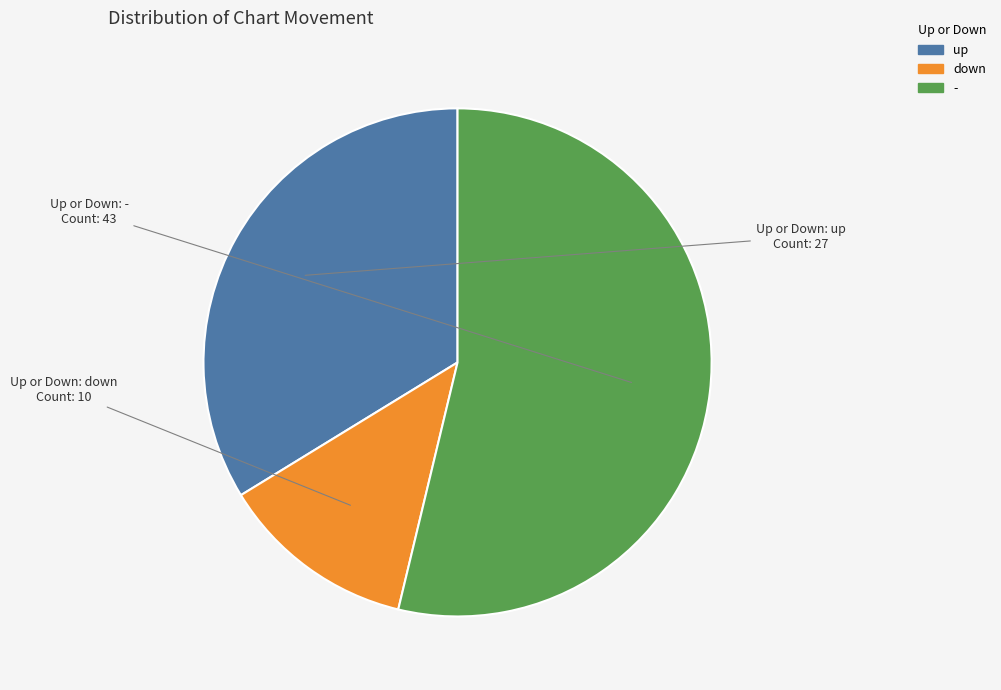

How many segments does this pie chart have?

3